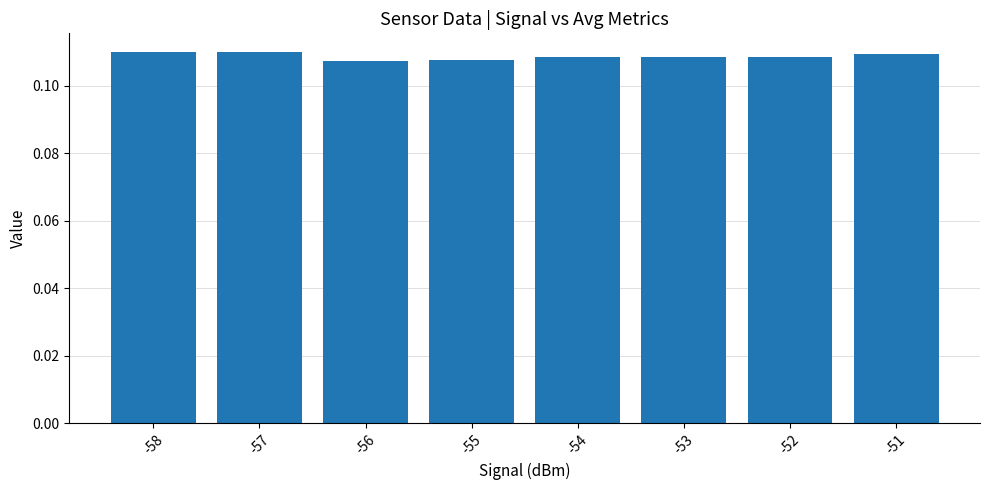

The chart shows a value of 0.0 at -52. True or false?

False